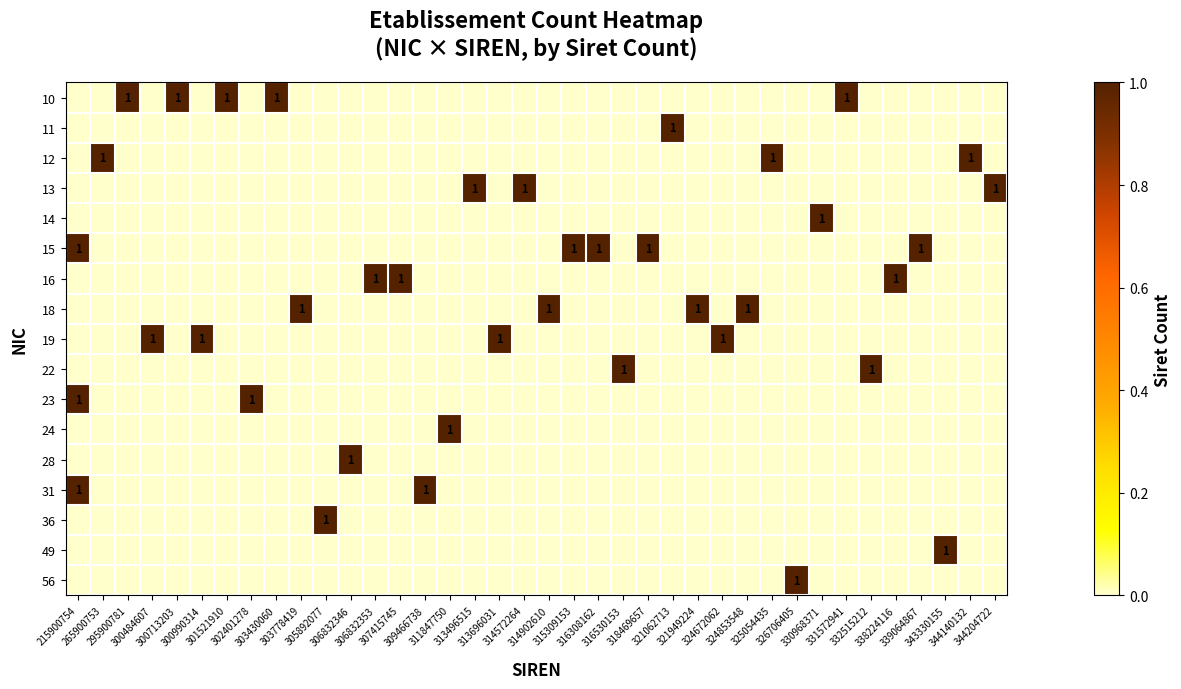

At which category is the sum across all series the highest?

215900754